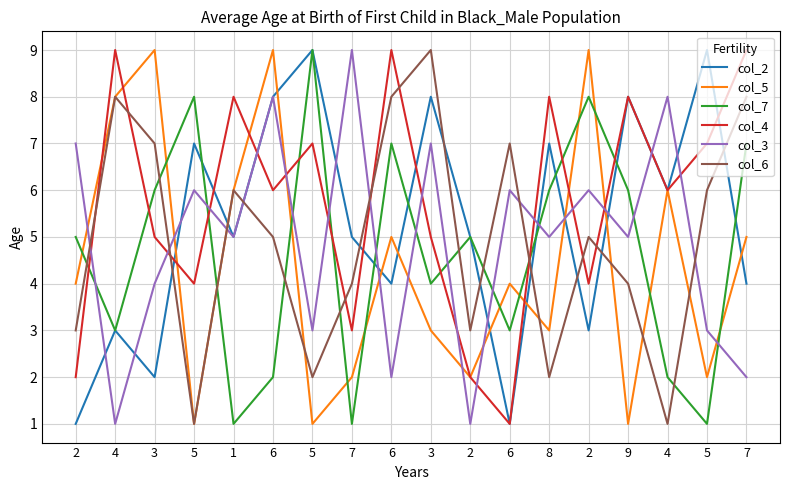

Reading right to left, extract all data points from this chart.

col_2: 7=4	5=9	4=6	9=8	2=3	8=7	6=1	2=5	3=8	6=4	7=5	5=9	6=8	1=5	5=7	3=2	4=3	2=1
col_5: 7=5	5=2	4=6	9=1	2=9	8=3	6=4	2=2	3=3	6=5	7=2	5=1	6=9	1=6	5=1	3=9	4=8	2=4
col_7: 7=7	5=1	4=2	9=6	2=8	8=6	6=3	2=5	3=4	6=7	7=1	5=9	6=2	1=1	5=8	3=6	4=3	2=5
col_4: 7=9	5=7	4=6	9=8	2=4	8=8	6=1	2=2	3=5	6=9	7=3	5=7	6=6	1=8	5=4	3=5	4=9	2=2
col_3: 7=2	5=3	4=8	9=5	2=6	8=5	6=6	2=1	3=7	6=2	7=9	5=3	6=8	1=5	5=6	3=4	4=1	2=7
col_6: 7=8	5=6	4=1	9=4	2=5	8=2	6=7	2=3	3=9	6=8	7=4	5=2	6=5	1=6	5=1	3=7	4=8	2=3